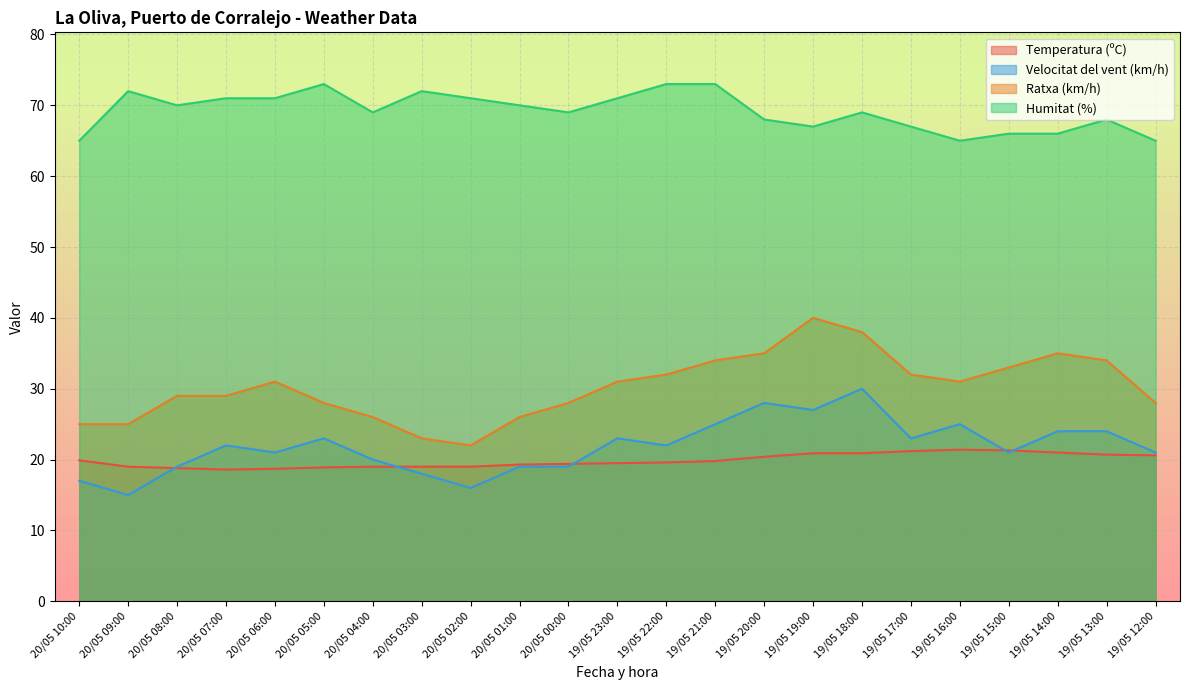

Reading left to right, list all the values displayed in this chart.

Temperatura (ºC): 19.9	19.0	18.8	18.6	18.7	18.9	19.0	19.0	19.0	19.3	19.4	19.5	19.6	19.8	20.4	20.9	20.9	21.2	21.4	21.3	21.0	20.7	20.6
Velocitat del vent (km/h): 17.0	15.0	19.0	22.0	21.0	23.0	20.0	18.0	16.0	19.0	19.0	23.0	22.0	25.0	28.0	27.0	30.0	23.0	25.0	21.0	24.0	24.0	21.0
Ratxa (km/h): 25.0	25.0	29.0	29.0	31.0	28.0	26.0	23.0	22.0	26.0	28.0	31.0	32.0	34.0	35.0	40.0	38.0	32.0	31.0	33.0	35.0	34.0	28.0
Humitat (%): 65.0	72.0	70.0	71.0	71.0	73.0	69.0	72.0	71.0	70.0	69.0	71.0	73.0	73.0	68.0	67.0	69.0	67.0	65.0	66.0	66.0	68.0	65.0